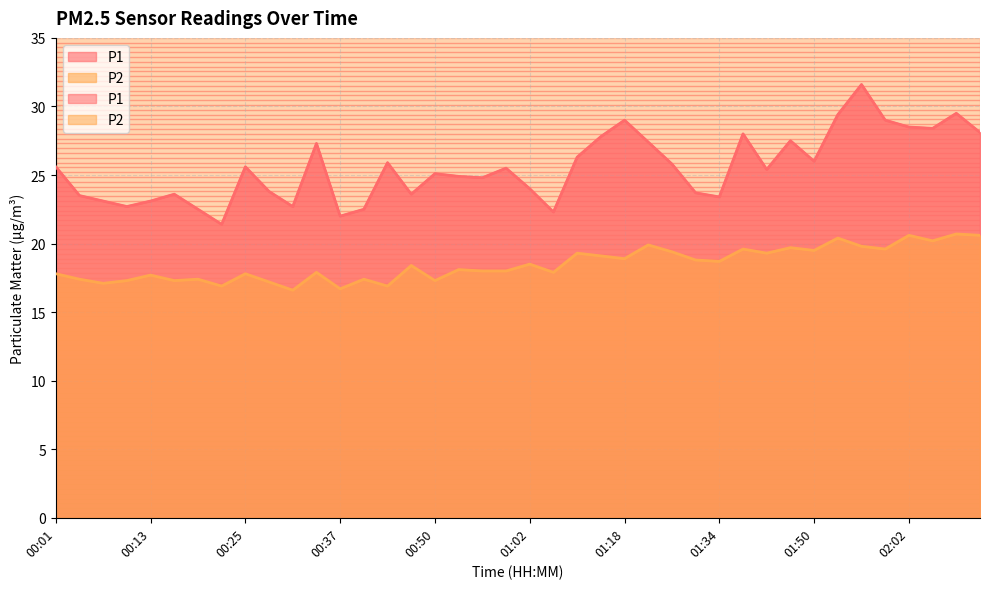

What is the difference between the maximum and minimum values in the P1 series?

10.2